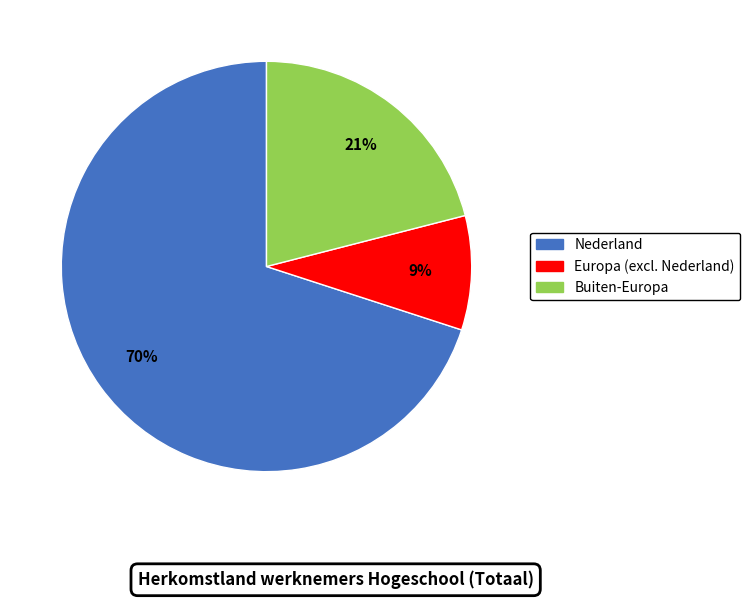

Which has a higher value, Buiten-Europa or Europa (excl. Nederland)?

Buiten-Europa